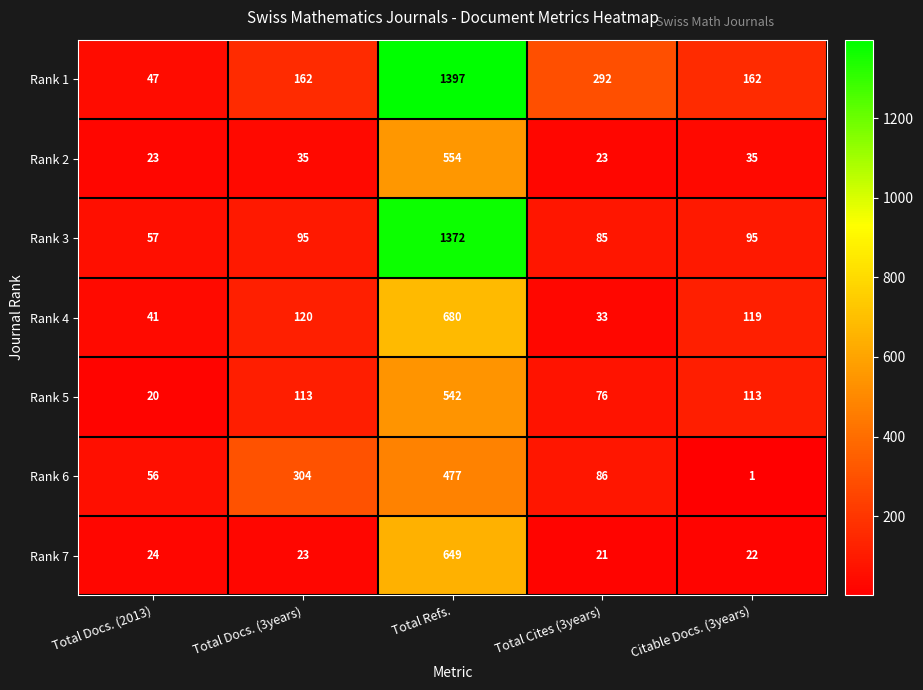

What is the spread (max minus min) of values at Total Refs.?

920